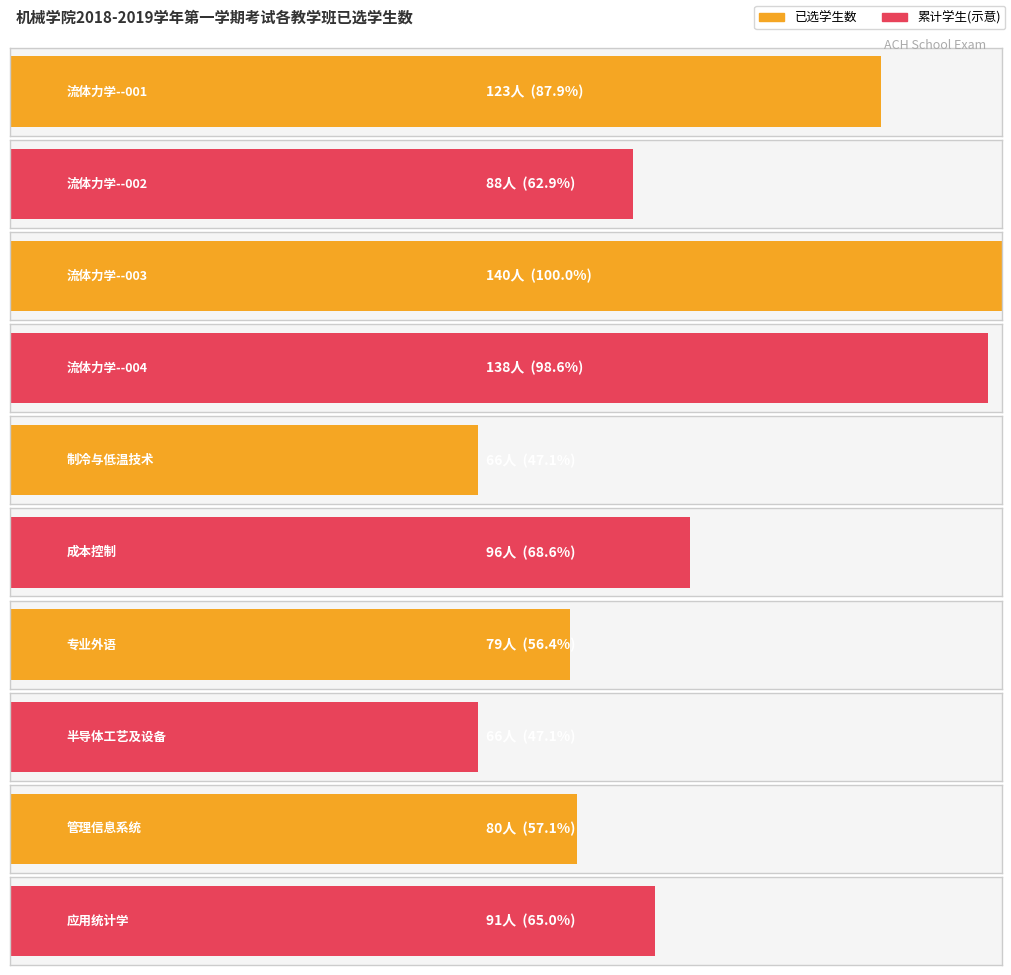

List the labels in order of value, largest first.

流体力学--003, 流体力学--004, 流体力学--001, 成本控制, 应用统计学, 流体力学--002, 管理信息系统, 专业外语, 制冷与低温技术, 半导体工艺及设备